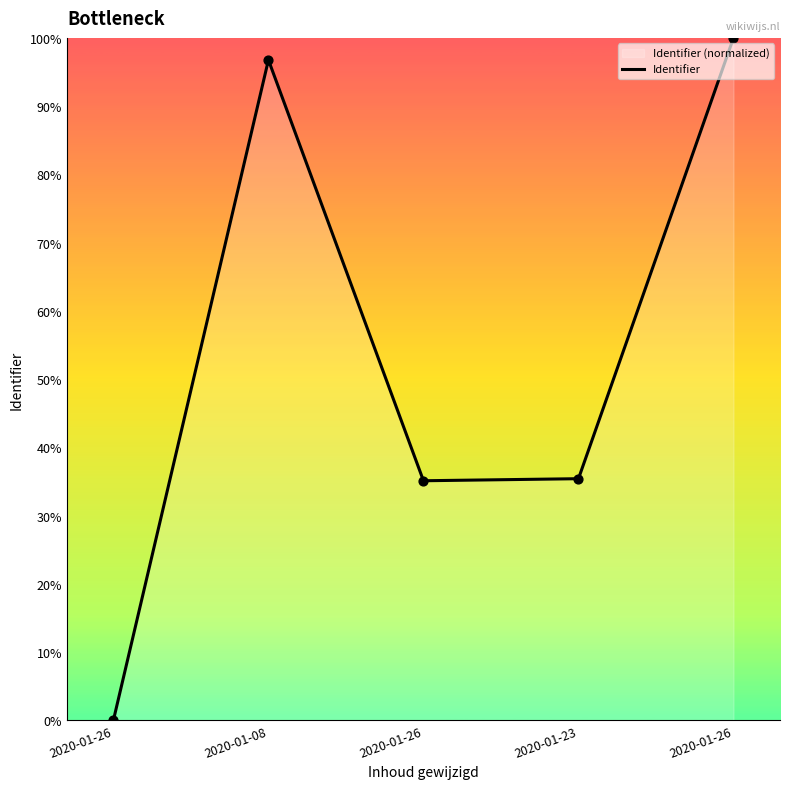

Between 2020-01-26 and 2020-01-23, which is larger?

2020-01-26